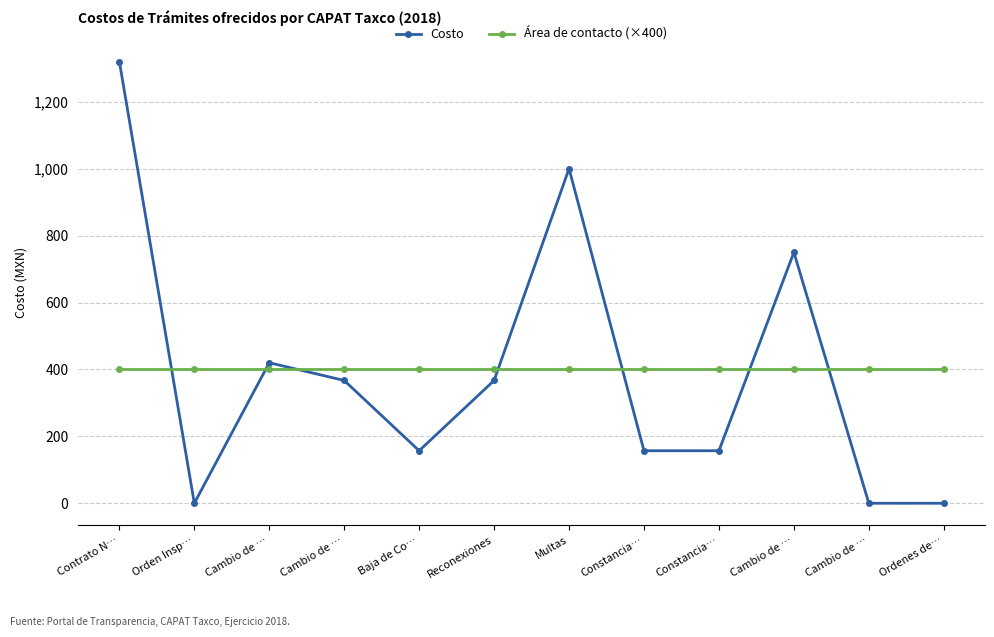

Count the number of categories in the chart.

12